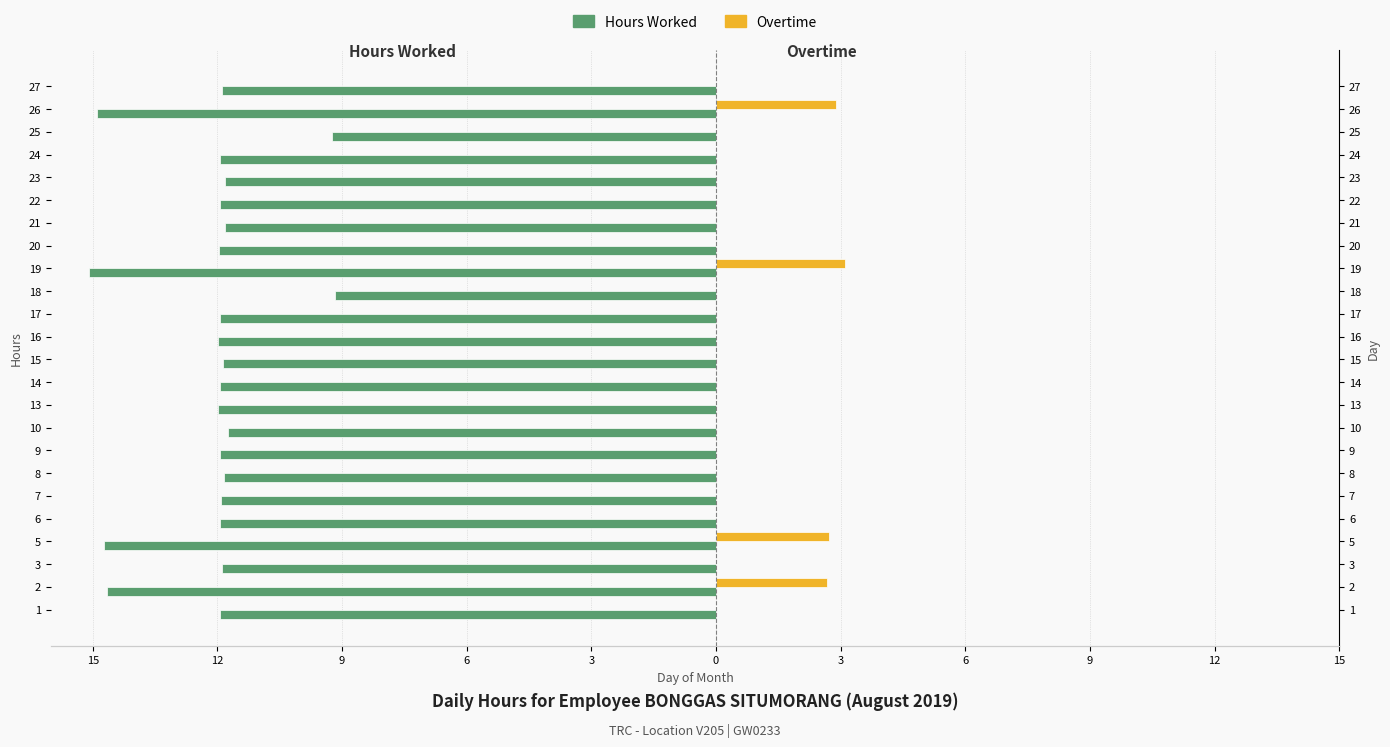

How many bars are there in total?

48